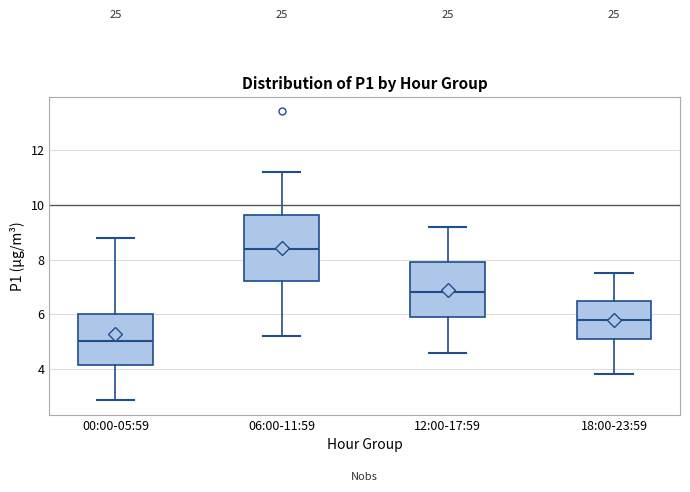

Reading left to right, transcribe this box plot: for each box, give where its median line is, the range the box spans, and where its two whiskers end, as read against the y-axis. The values are not printed on the chart, so give them approximately, as read against the axis.

00:00-05:59: median 5.0, box 4.2 to 6.0, whiskers 2.8 to 8.8
06:00-11:59: median 8.4, box 7.2 to 9.6, whiskers 5.2 to 11.2
12:00-17:59: median 6.8, box 6.0 to 8.0, whiskers 4.6 to 9.2
18:00-23:59: median 5.8, box 5.2 to 6.6, whiskers 3.8 to 7.6